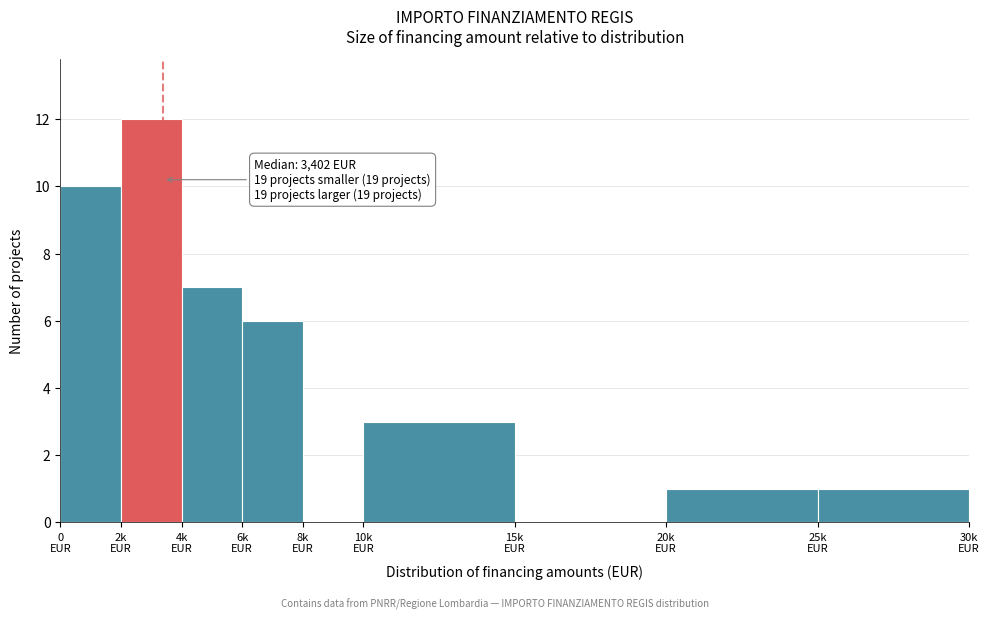

What is the maximum value shown in the chart?

12